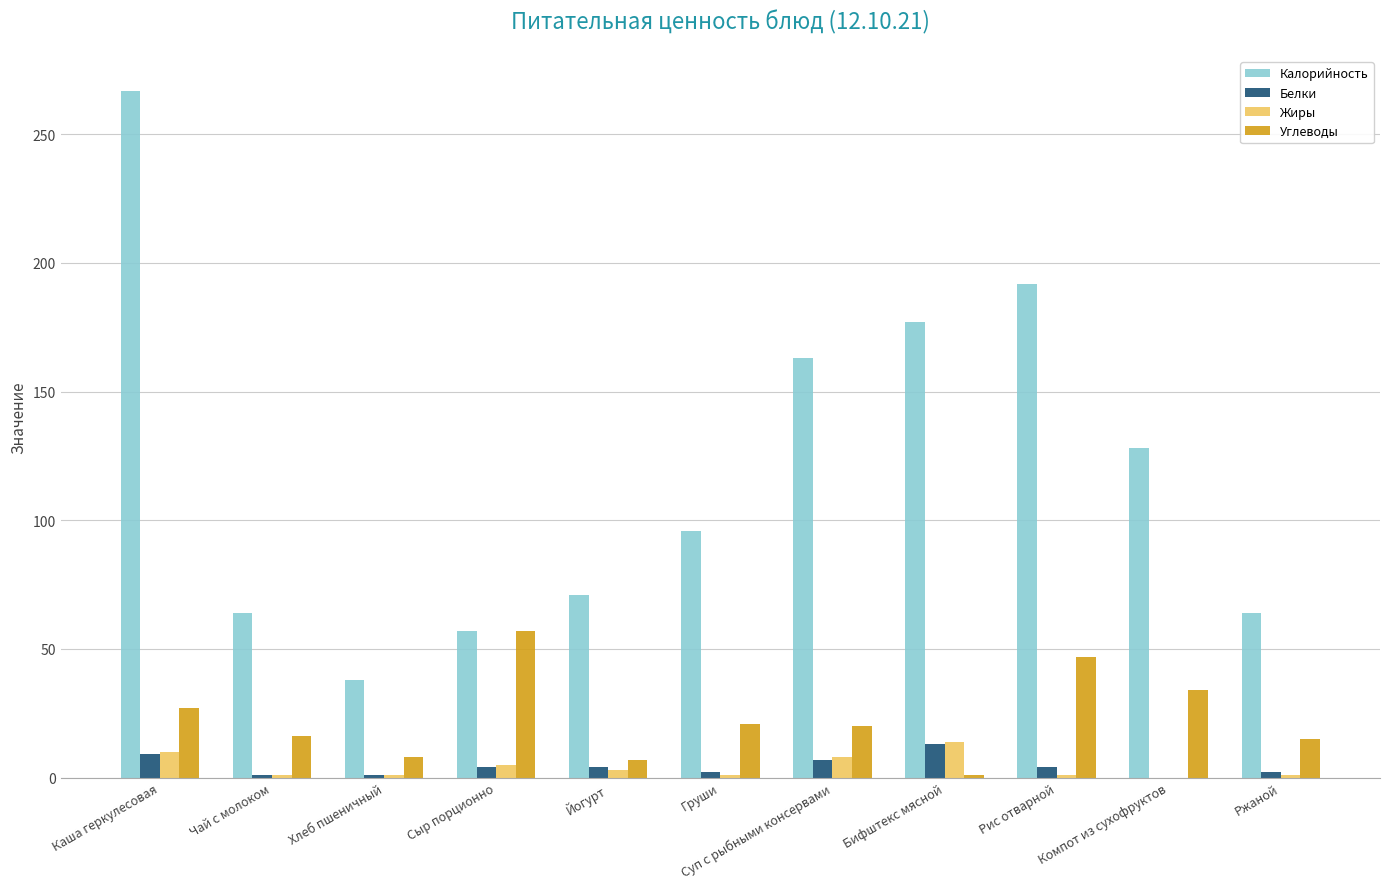

How many series are shown in this chart?

4